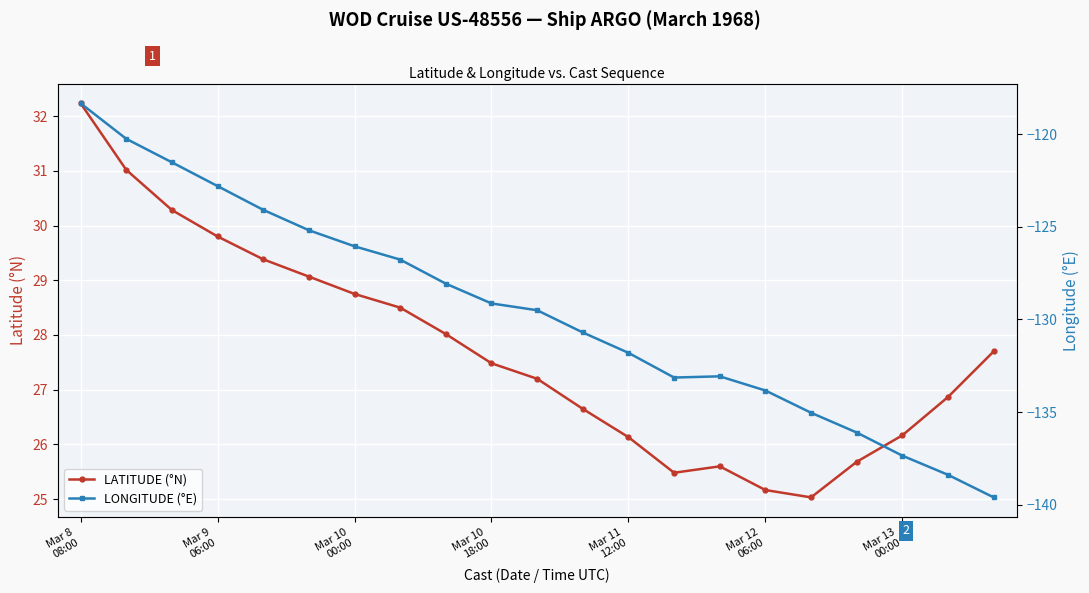

At which label is LONGITUDE (°E) closest to -128?

8